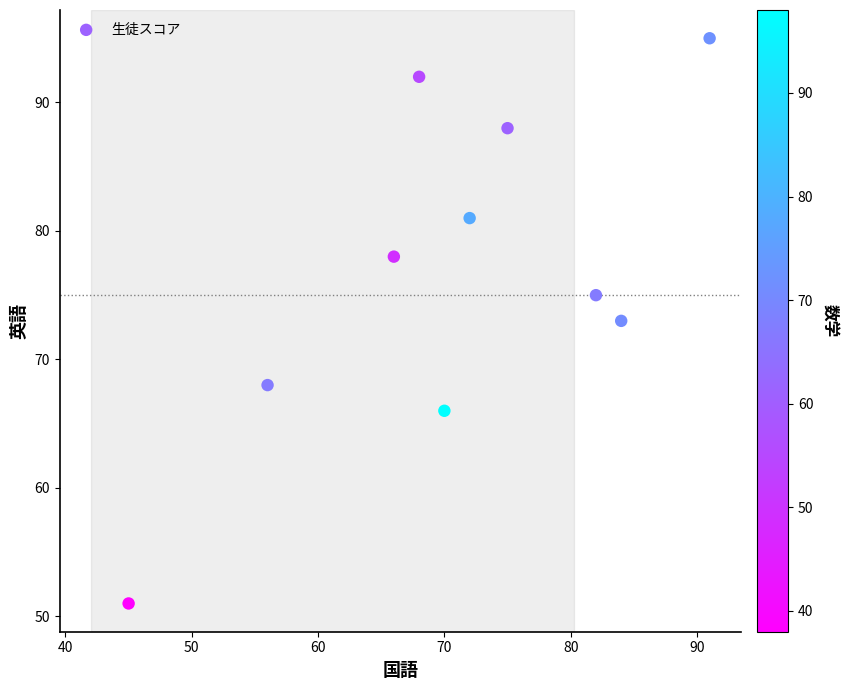

What is the range of Y values (max minus min)?

44